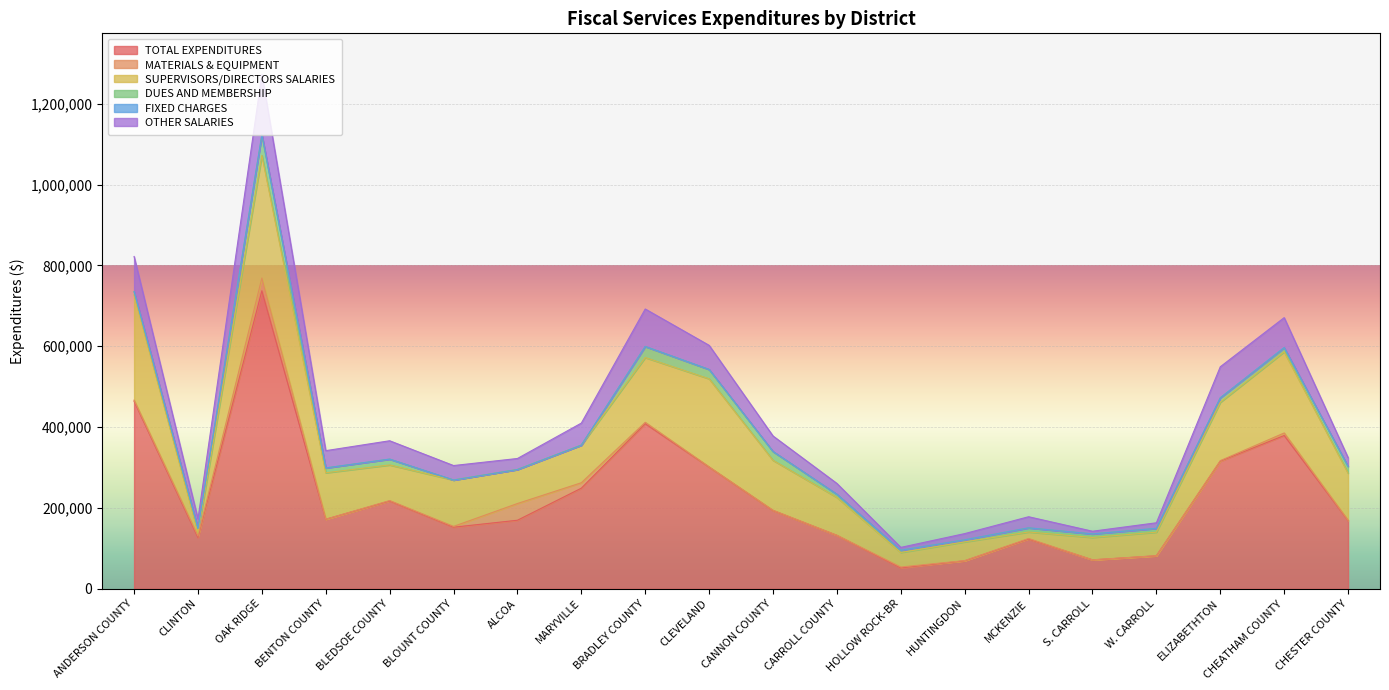

What is the sum of all DUES AND MEMBERSHIP values?

251347.0